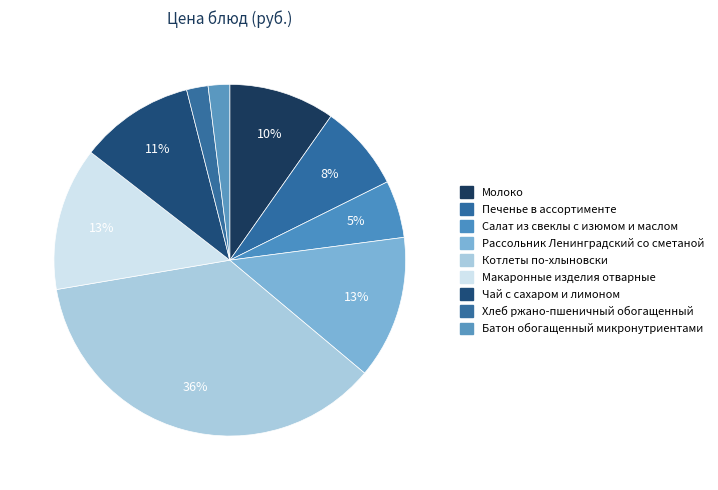

What is the smallest slice in the pie chart?

Хлеб ржано-пшеничный обогащенный